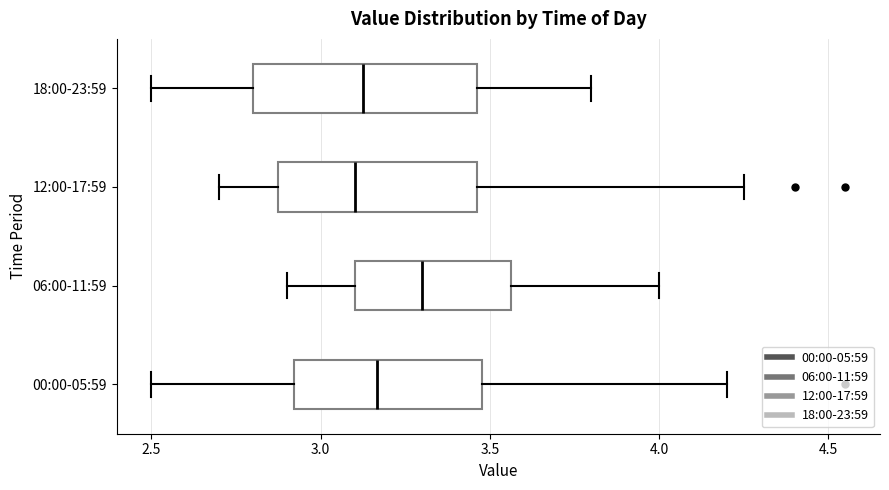

Comparing the boxes themselves (not the whiskers), which one is the widest?

18:00-23:59